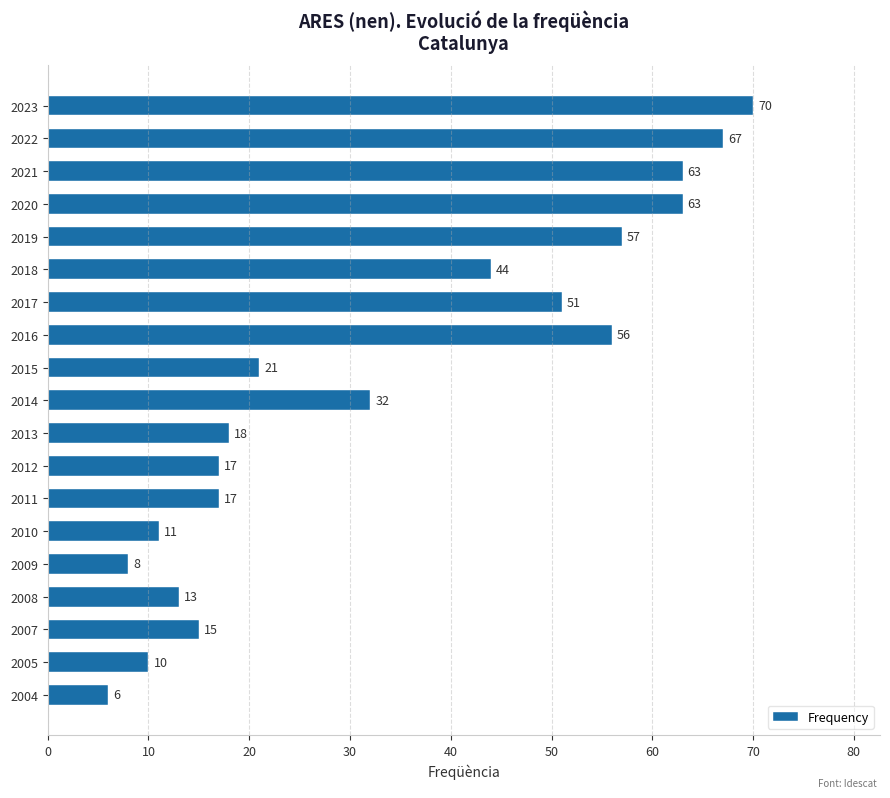

How many distinct data groups are displayed?

1